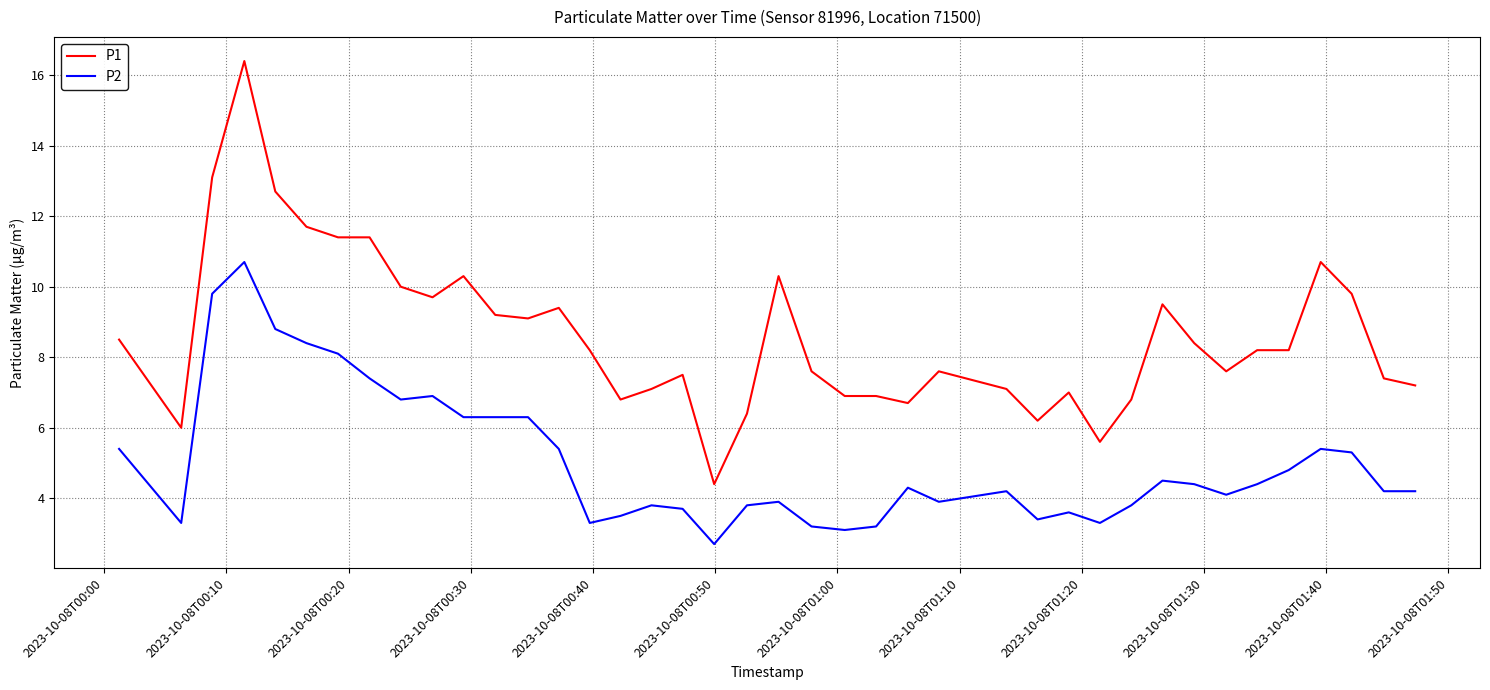

Reading left to right, transcribe all the data shown in this chart.

P1: 8.5	6.0	13.1	16.4	12.7	11.7	11.4	11.4	10.0	9.7	10.3	9.2	9.1	9.4	8.2	6.8	7.1	7.5	4.4	6.4	10.3	7.6	6.9	6.9	6.7	7.6	7.1	6.2	7.0	5.6	6.8	9.5	8.4	7.6	8.2	8.2	10.7	9.8	7.4	7.2
P2: 5.4	3.3	9.8	10.7	8.8	8.4	8.1	7.4	6.8	6.9	6.3	6.3	6.3	5.4	3.3	3.5	3.8	3.7	2.7	3.8	3.9	3.2	3.1	3.2	4.3	3.9	4.2	3.4	3.6	3.3	3.8	4.5	4.4	4.1	4.4	4.8	5.4	5.3	4.2	4.2